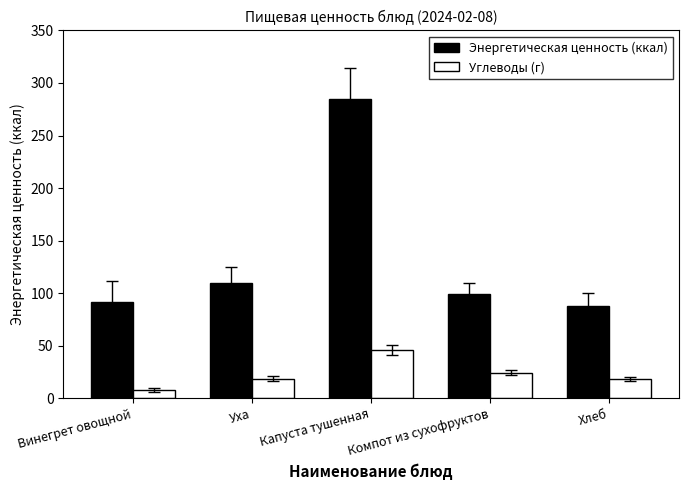

At Винегрет овощной, list the series in order from smallest to largest.

Углеводы (г), Энергетическая ценность (ккал)